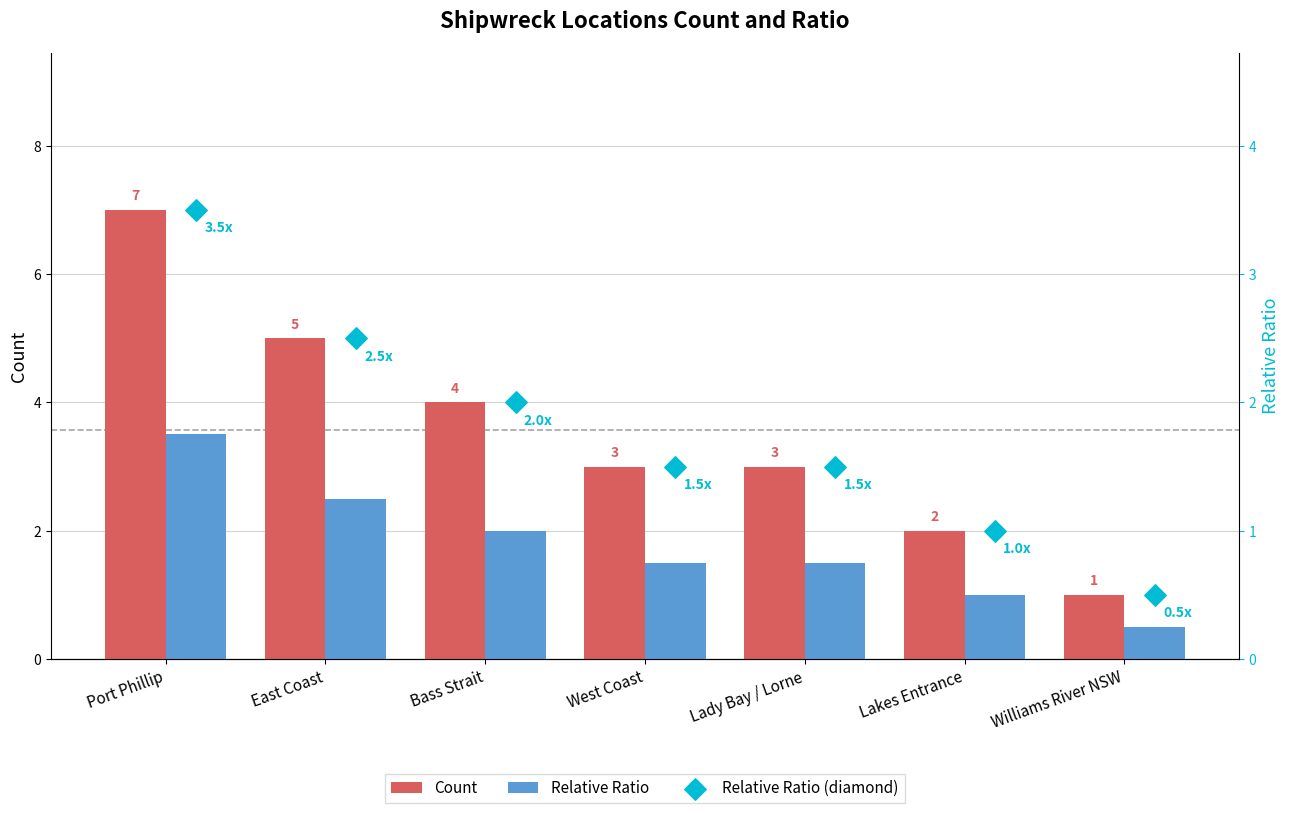

At how many categories does at least one series exceed 1?

6